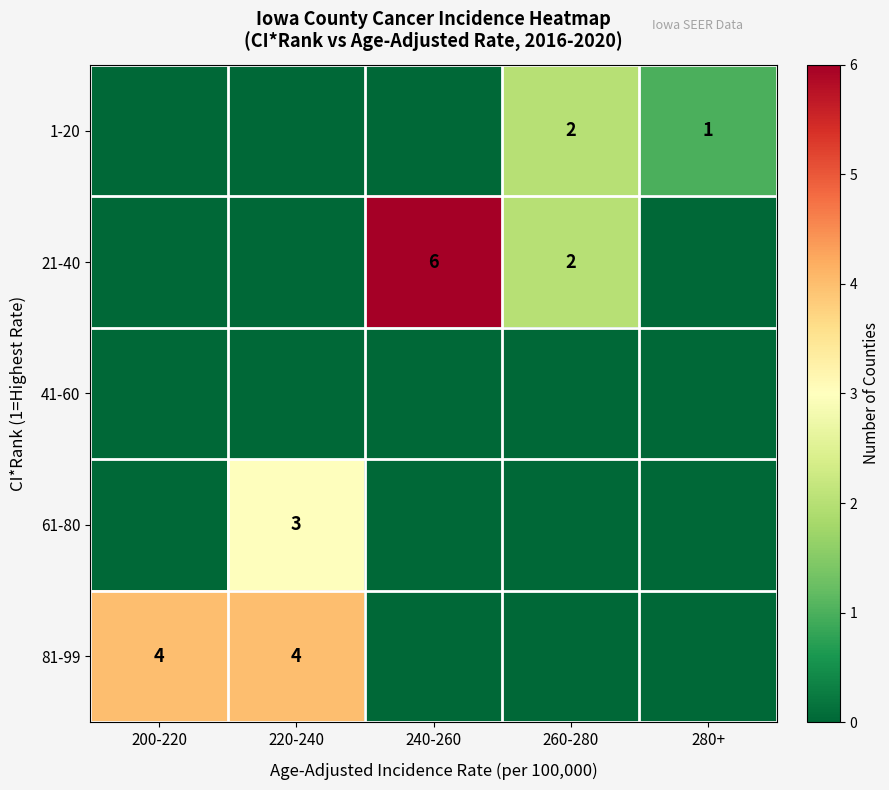

True or false: 21-40 has a value of 4 at 240-260.

False